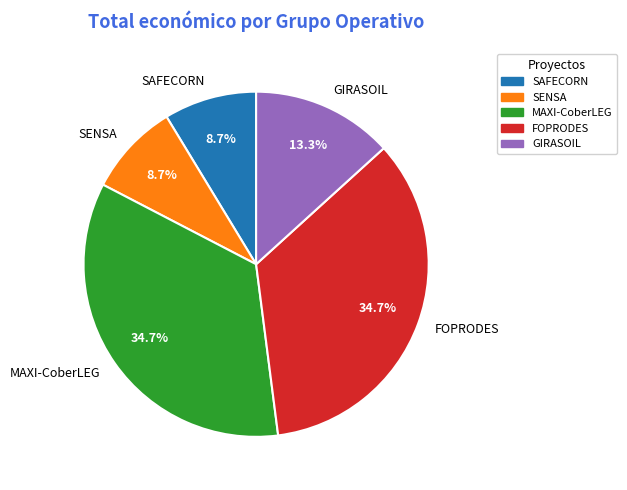

How many slices are in this pie chart?

5